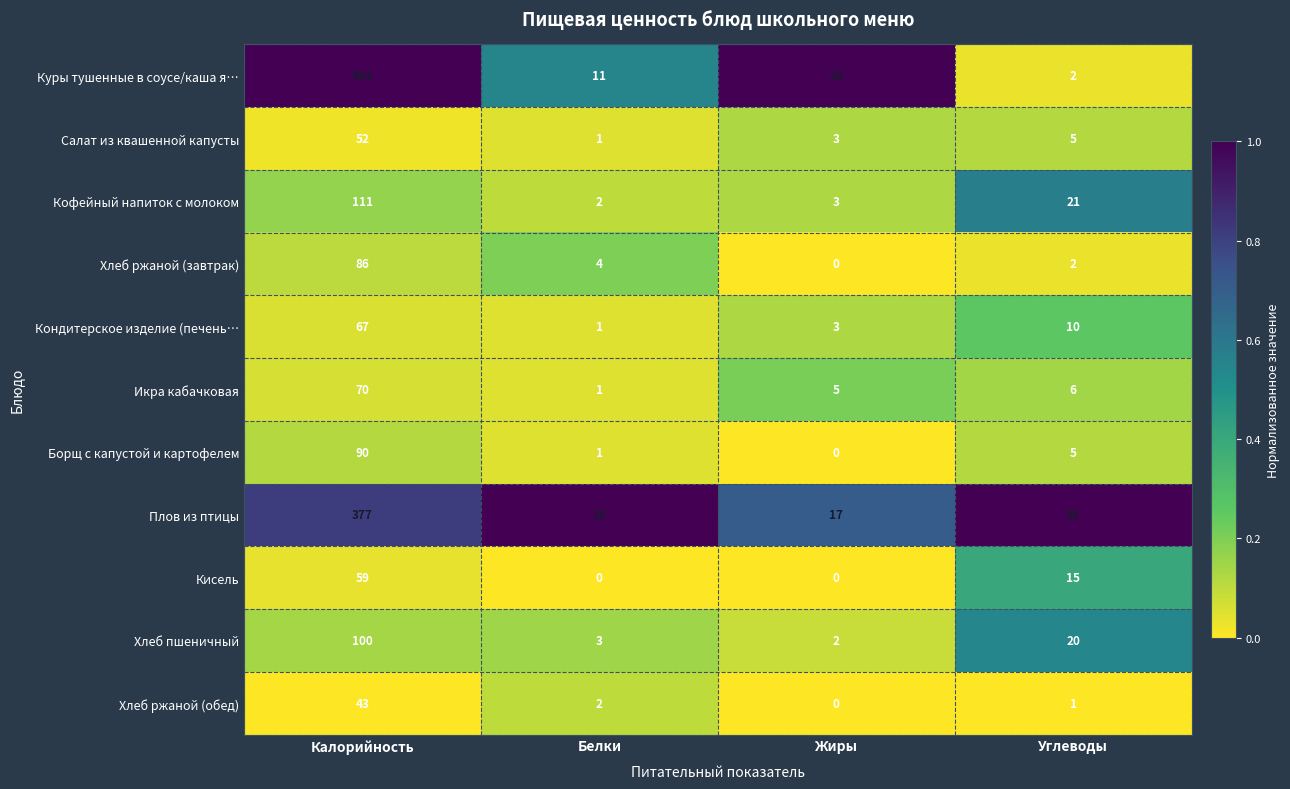

Which label corresponds to the largest value in the chart?

Калорийность